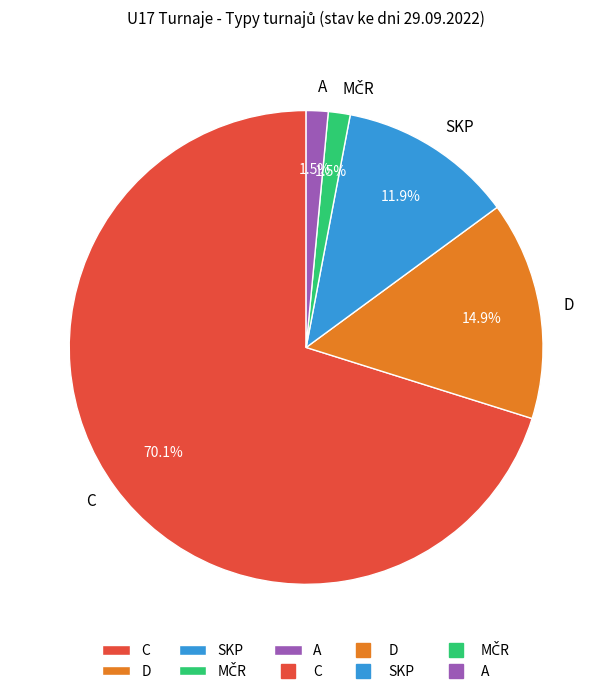

How much of the chart is everything except SKP?

88.1%